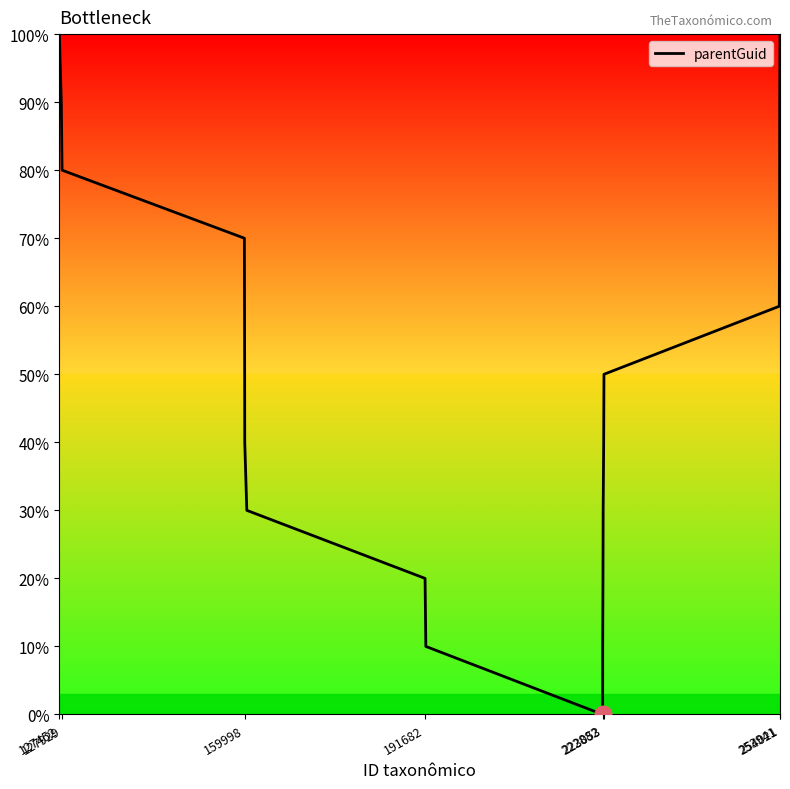

Reading left to right, extract all data points from this chart.

100	90	80	70	60	50	40	30	20	10	0	10	20	30	40	50	60	70	80	90	100